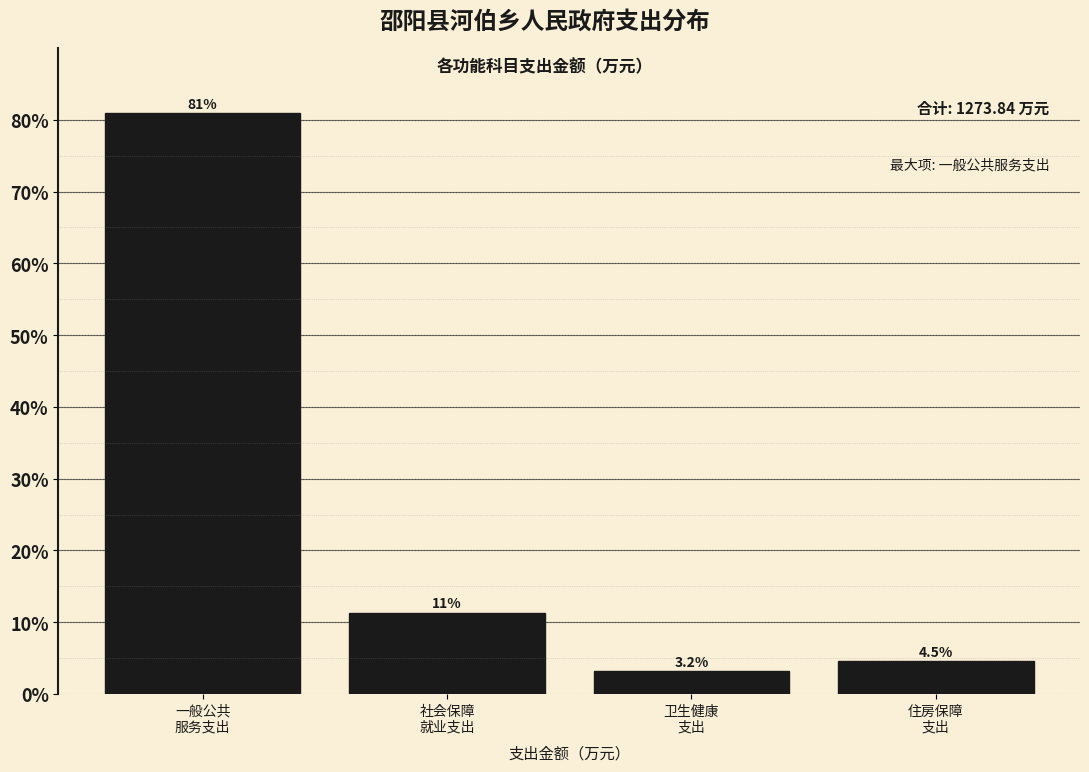

Reading left to right, extract all data points from this chart.

80.9	11.3	3.2	4.5